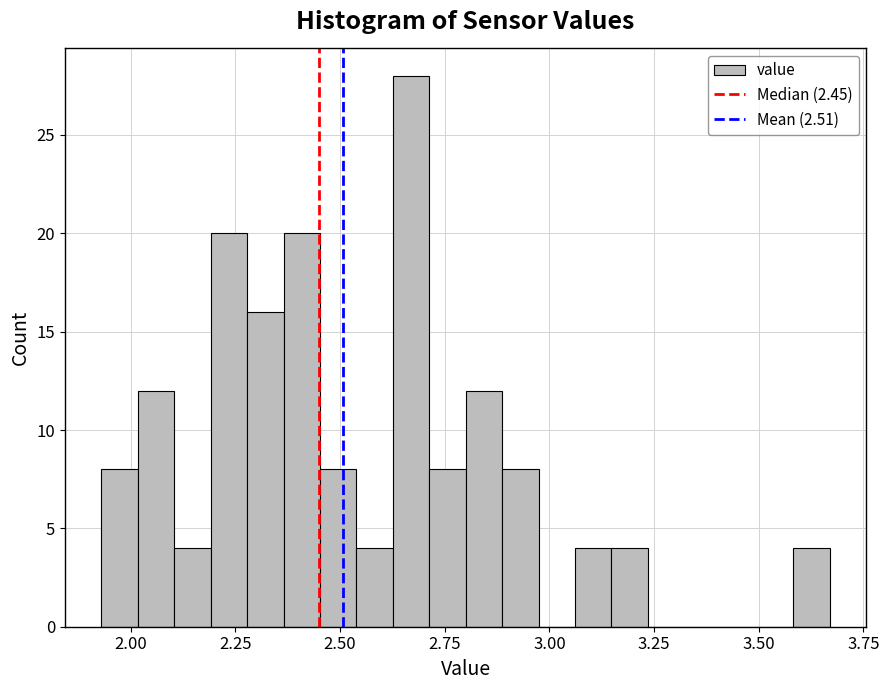

Around what value on the x-axis is the tallest bar? Give the approximate position of its centre, as read against the axis.

2.65